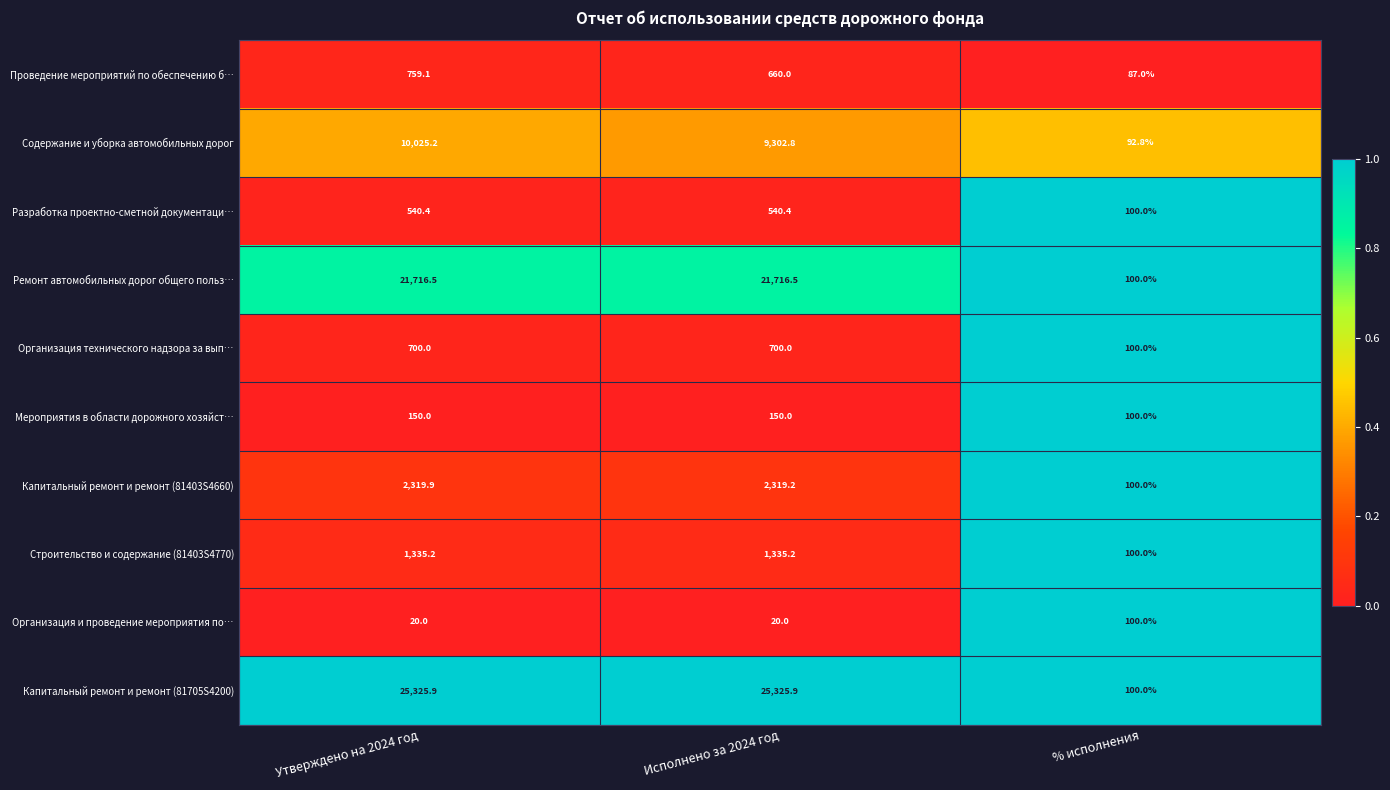

Which series has the widest spread of values?

Капитальный ремонт и ремонт (81705S4200)